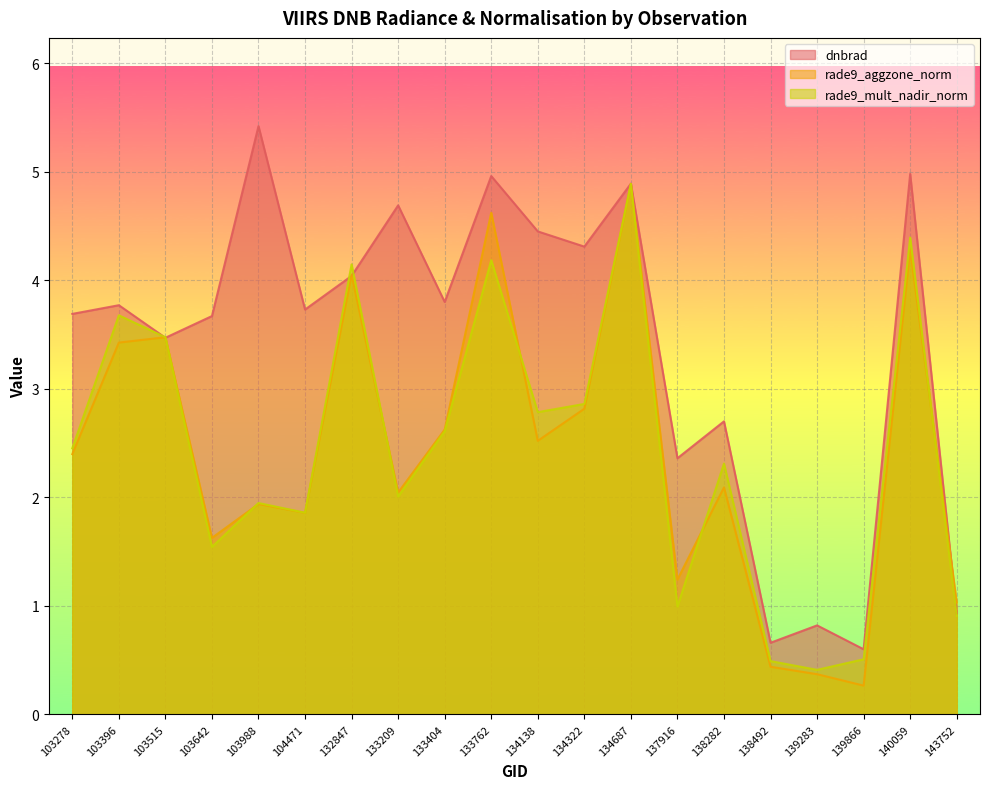

Reading left to right, list all the values displayed in this chart.

dnbrad: 103278=3.7	103396=3.8	103515=3.5	103642=3.7	103988=5.4	104471=3.7	132847=4.0	133209=4.7	133404=3.8	133762=5.0	134138=4.5	134322=4.3	134687=4.9	137916=2.4	138282=2.7	138492=0.7	139283=0.8	139866=0.6	140059=5.0	143752=0.9
rade9_aggzone_norm: 103278=2.4	103396=3.4	103515=3.5	103642=1.6	103988=1.9	104471=1.9	132847=4.1	133209=2.0	133404=2.6	133762=4.6	134138=2.5	134322=2.8	134687=4.9	137916=1.2	138282=2.1	138492=0.4	139283=0.4	139866=0.3	140059=4.3	143752=1.0
rade9_mult_nadir_norm: 103278=2.5	103396=3.7	103515=3.5	103642=1.5	103988=1.9	104471=1.9	132847=4.1	133209=2.0	133404=2.6	133762=4.2	134138=2.8	134322=2.9	134687=4.9	137916=1.0	138282=2.3	138492=0.5	139283=0.4	139866=0.5	140059=4.4	143752=0.9